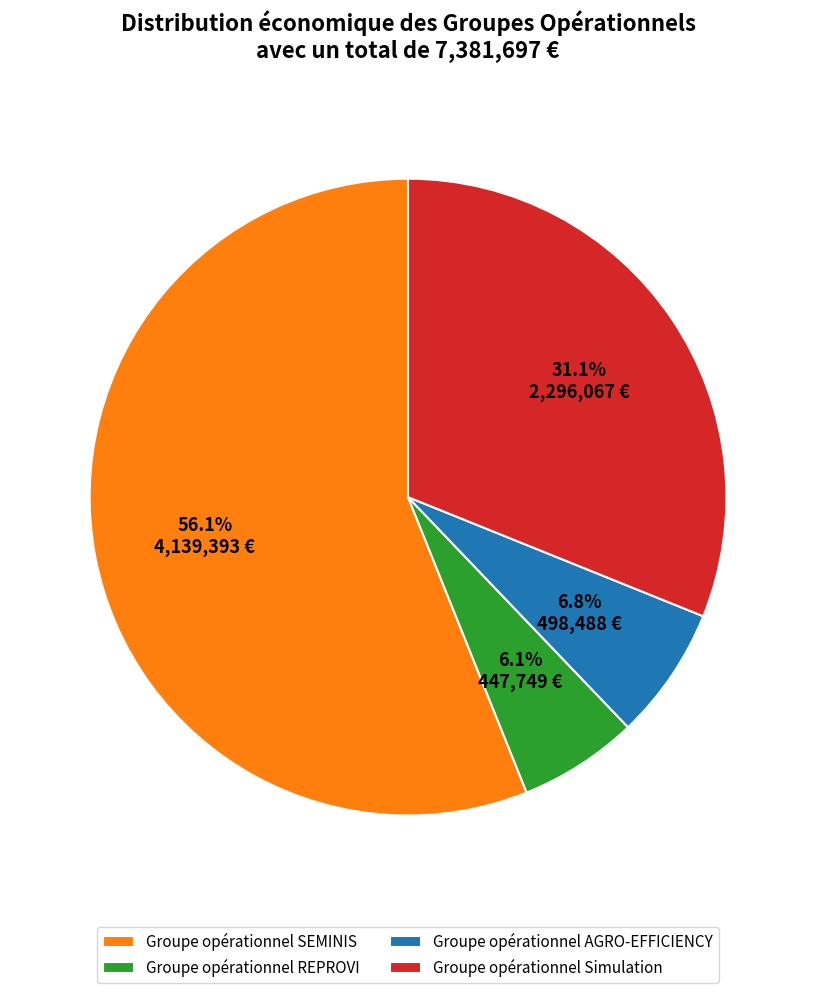

What percentage is the Groupe opérationnel Simulation slice, to the nearest percent?

31%